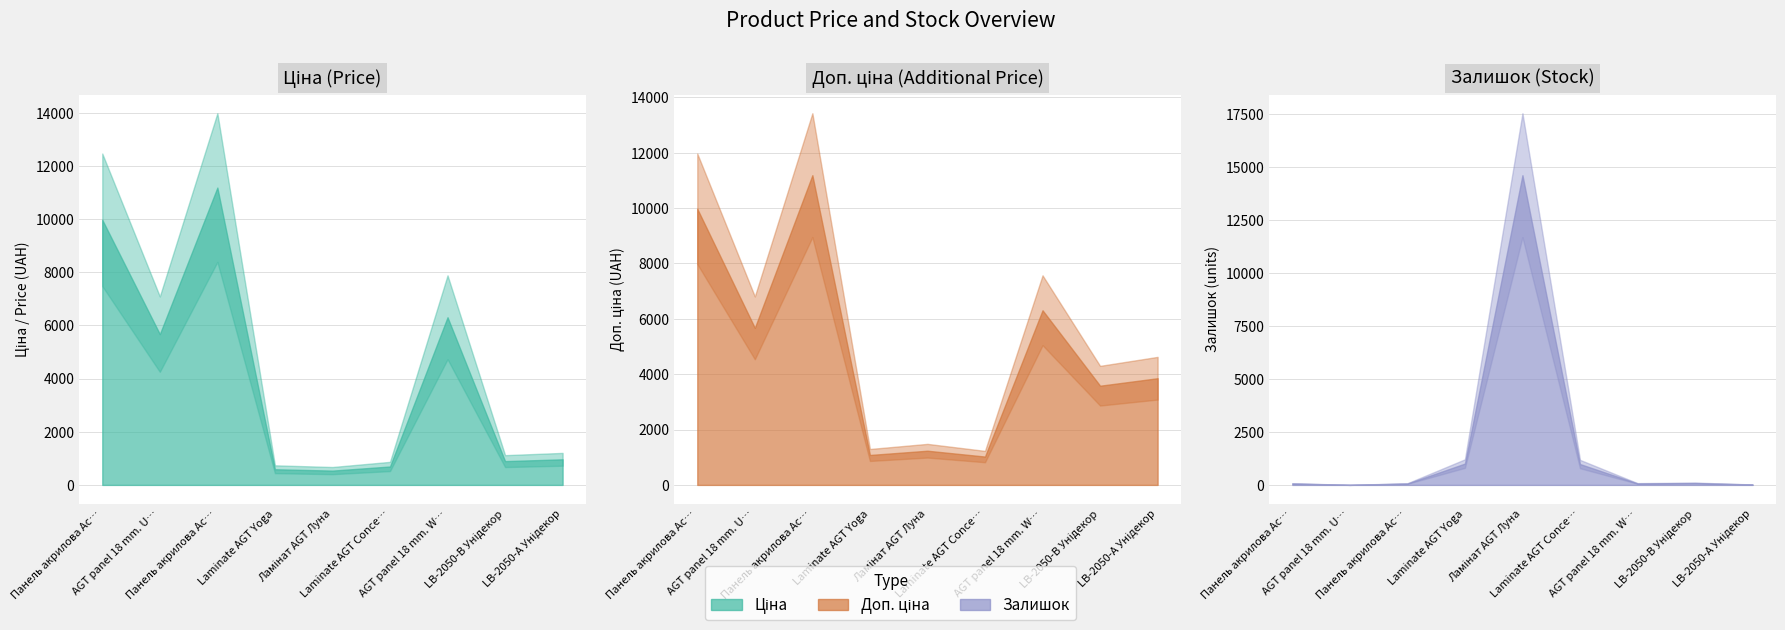

Reading left to right, transcribe all the data shown in this chart.

Ціна: 9975.0	5673.8	11188.2	589.9	539.0	693.7	6308.8	895.9	963.5
Доп. ціна: 9975.0	5673.8	11188.2	1081.7	1235.4	1024.6	6308.8	3583.6	3854.0
Залишок: 68.0	2.0	66.0	1007.0	14610.0	985.0	70.0	91.0	18.0